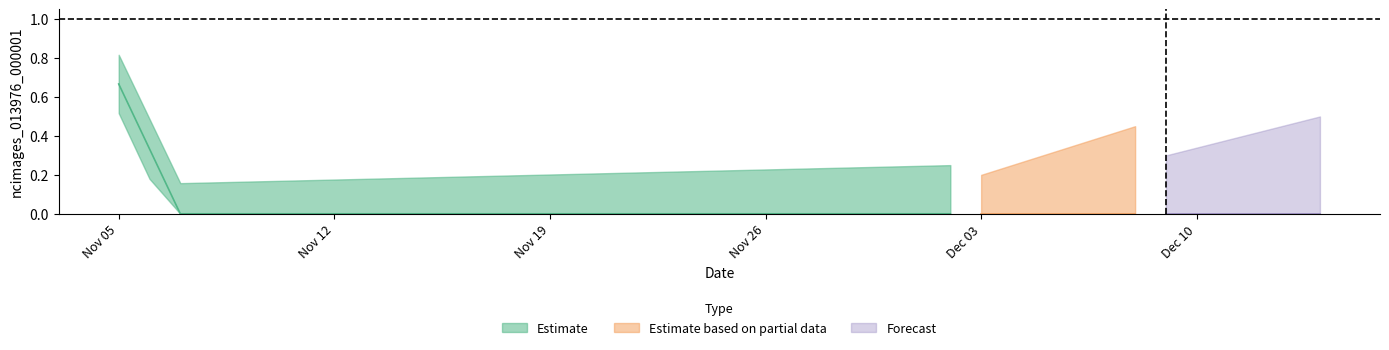

True or false: the data shows 0 at 2020-12-02.

True